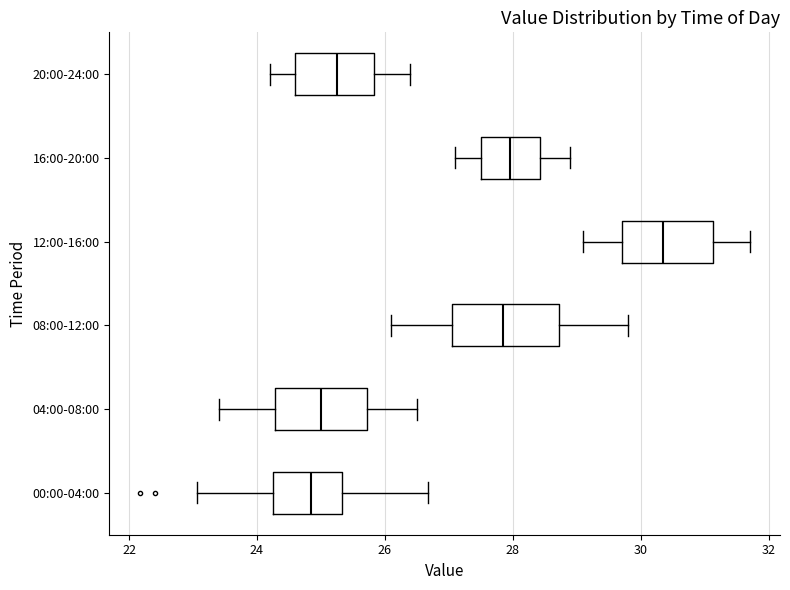

Reading bottom to top, transcribe this box plot: for each box, give where its median line is, the range the box spans, and where its two whiskers end, as read against the x-axis. The values are not printed on the chart, so give them approximately, as read against the axis.

00:00-04:00: median 24.8, box 24.2 to 25.4, whiskers 23.0 to 26.6
04:00-08:00: median 25.0, box 24.2 to 25.8, whiskers 23.4 to 26.6
08:00-12:00: median 27.8, box 27.0 to 28.8, whiskers 26.2 to 29.8
12:00-16:00: median 30.4, box 29.8 to 31.2, whiskers 29.2 to 31.8
16:00-20:00: median 28.0, box 27.6 to 28.4, whiskers 27.2 to 29.0
20:00-24:00: median 25.2, box 24.6 to 25.8, whiskers 24.2 to 26.4